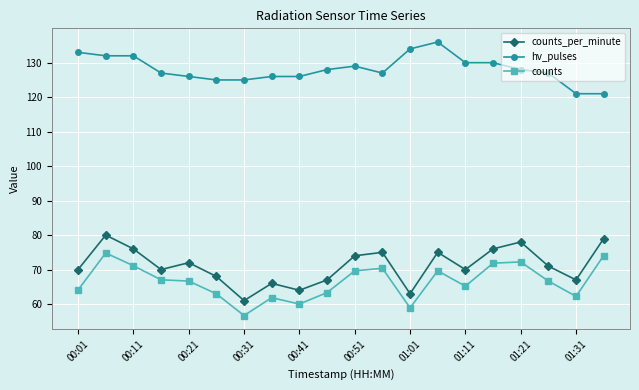

Which series has the largest total across all categories?

hv_pulses